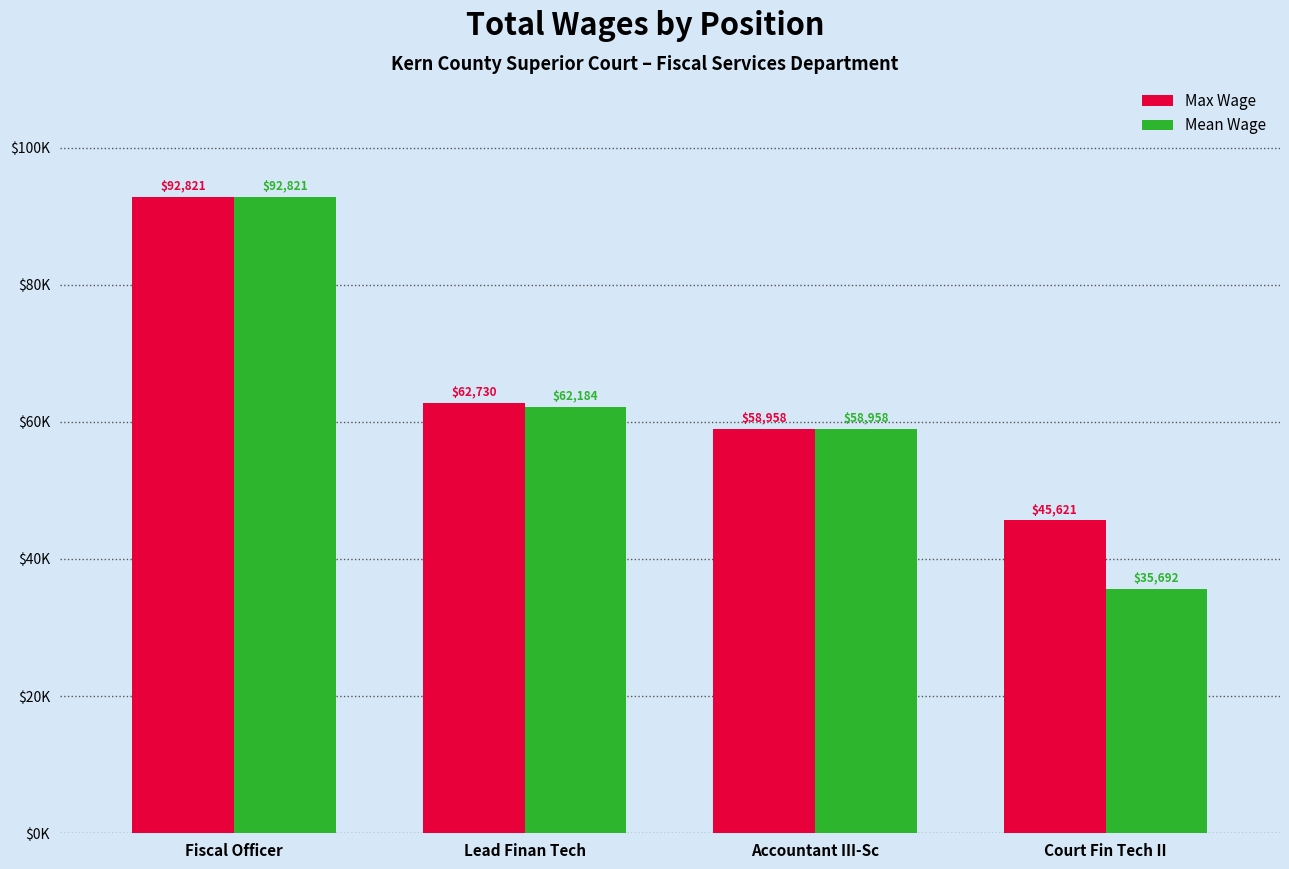

Reading left to right, list all the values displayed in this chart.

Max Wage: 92821.0	62730.0	58958.0	45621.0
Mean Wage: 92821.0	62184.0	58958.0	35691.8